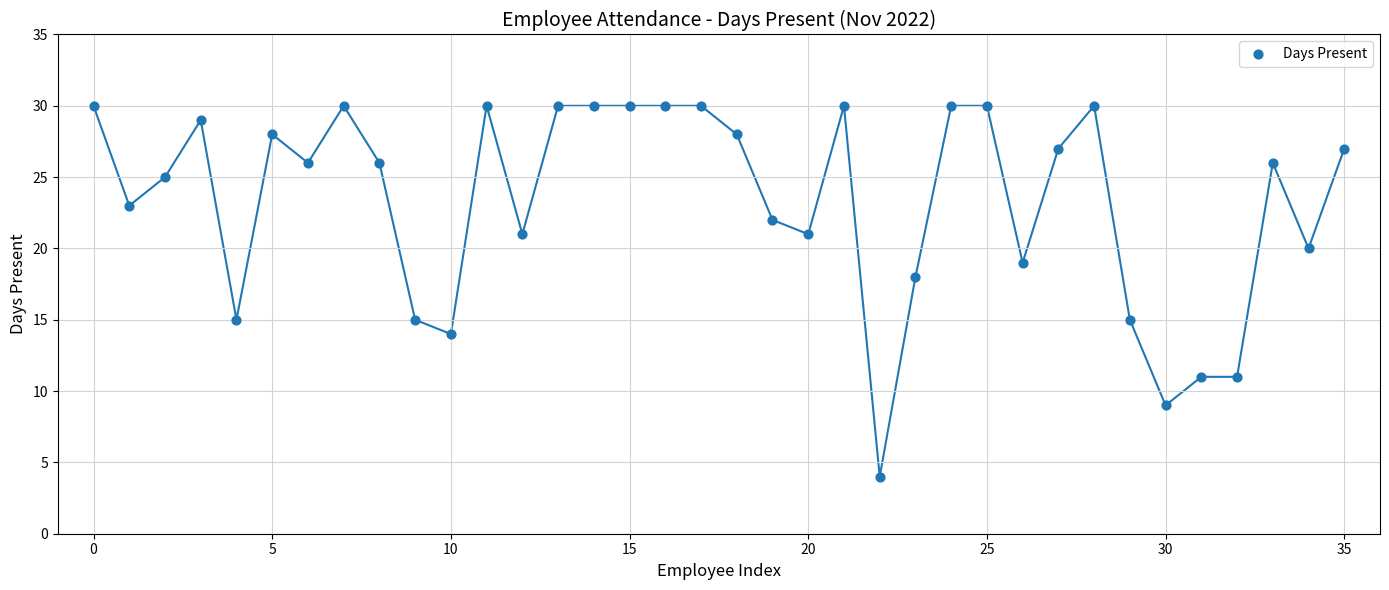

What is the range of Y values (max minus min)?

26